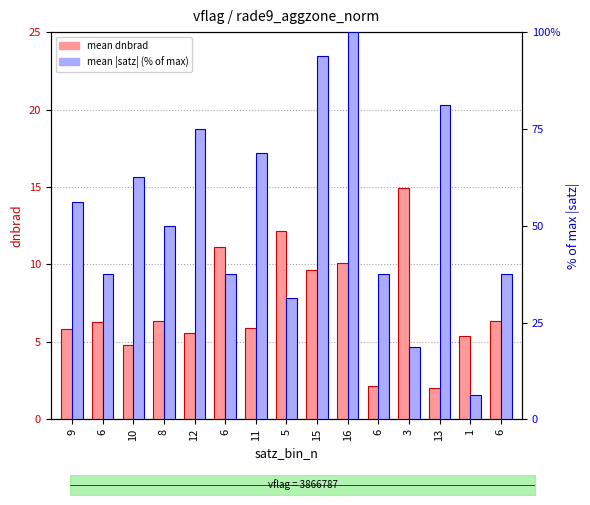

List the series in order of their overall mean, highest first.

mean |satz| (% of max), mean dnbrad